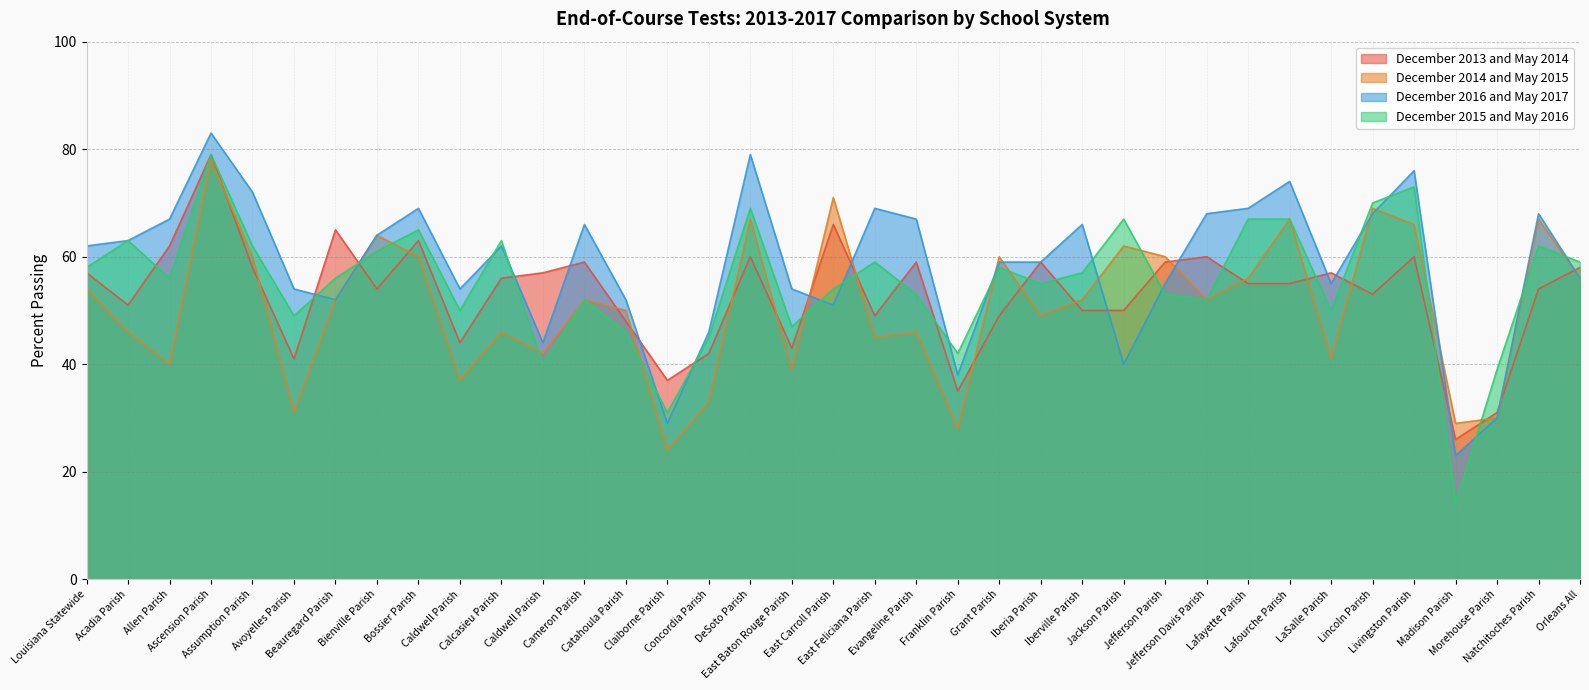

What is the difference between the December 2016 and May 2017 values at Louisiana Statewide and Lincoln Parish?

6